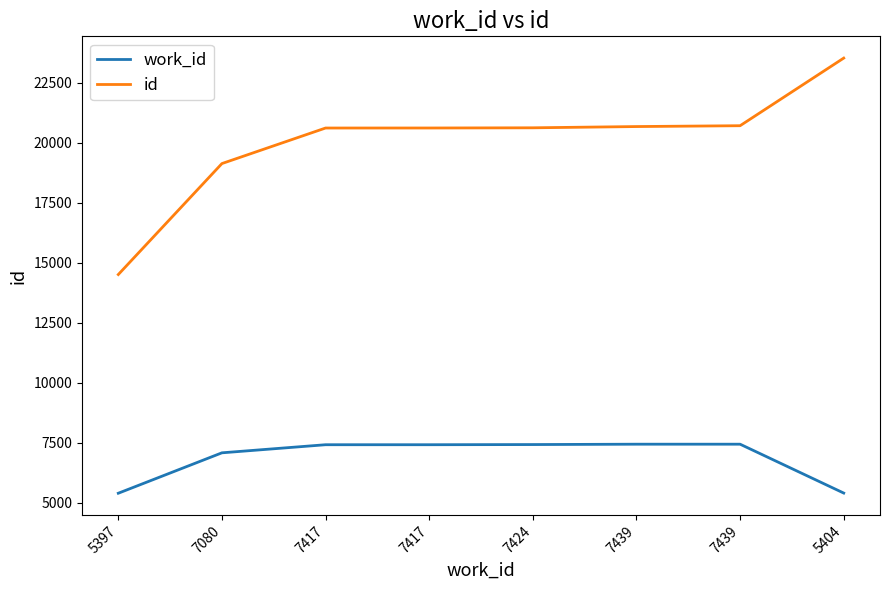

Reading left to right, list all the values displayed in this chart.

work_id: 5397=5397	7080=7080	7417=7417	7417=7417	7424=7424	7439=7439	7439=7439	5404=5404
id: 5397=14504	7080=19125	7417=20605	7417=20606	7424=20614	7439=20666	7439=20701	5404=23517